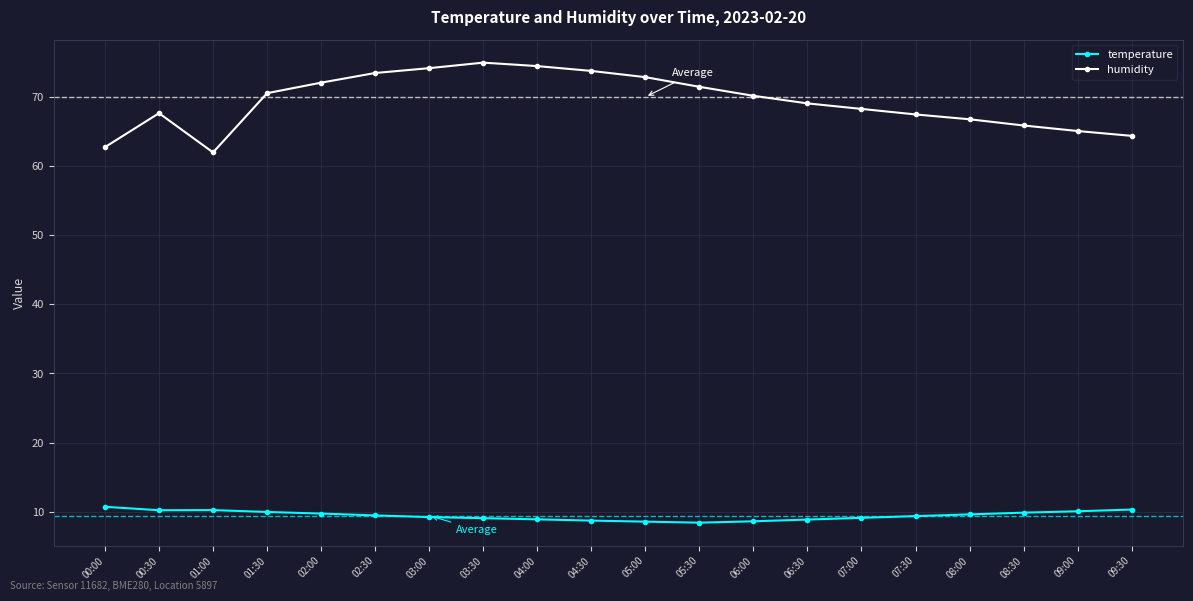

What is the label of the 13th point from the right?

03:30